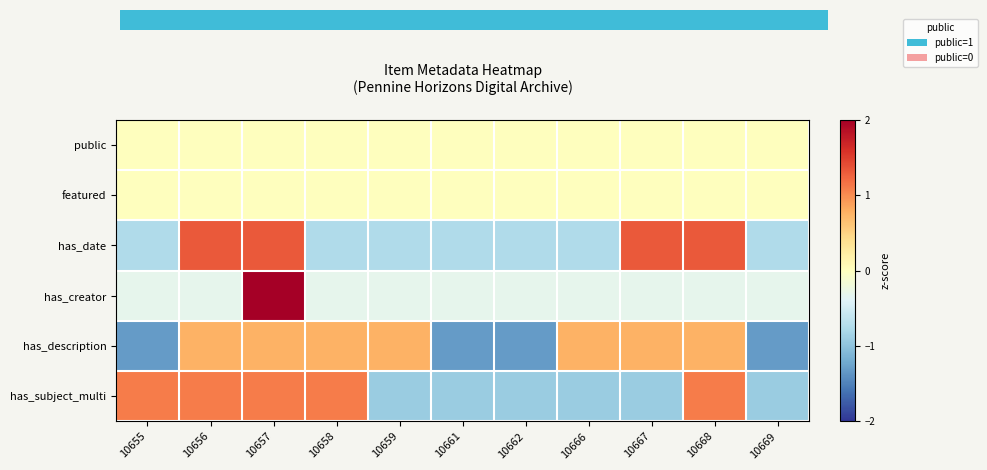

What is the smallest value displayed?

-1.3